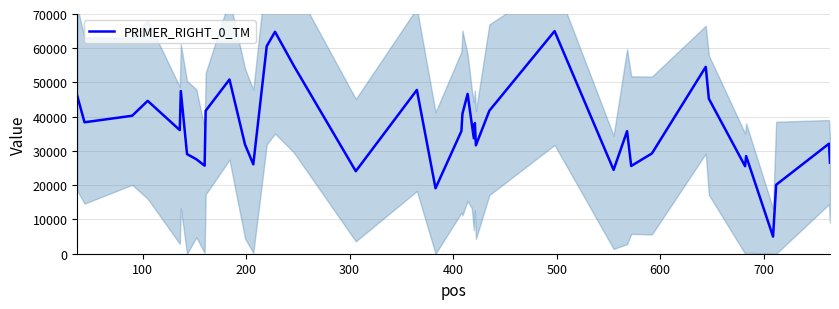

How many interior local peaks (higher than both neighbors) does the data have?

12